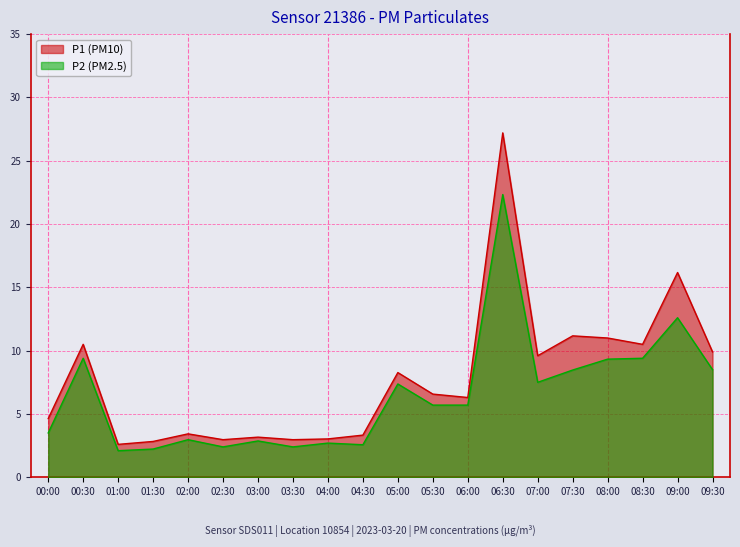

Where is P1 nearest to the value 14?

09:00